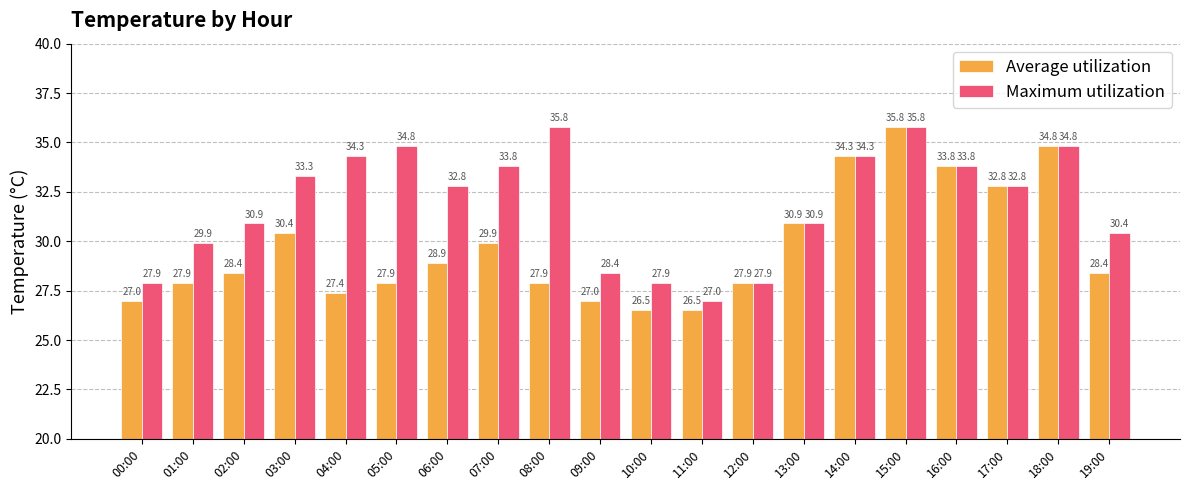

Rank the series at 02:00 from highest to lowest value.

Maximum utilization, Average utilization